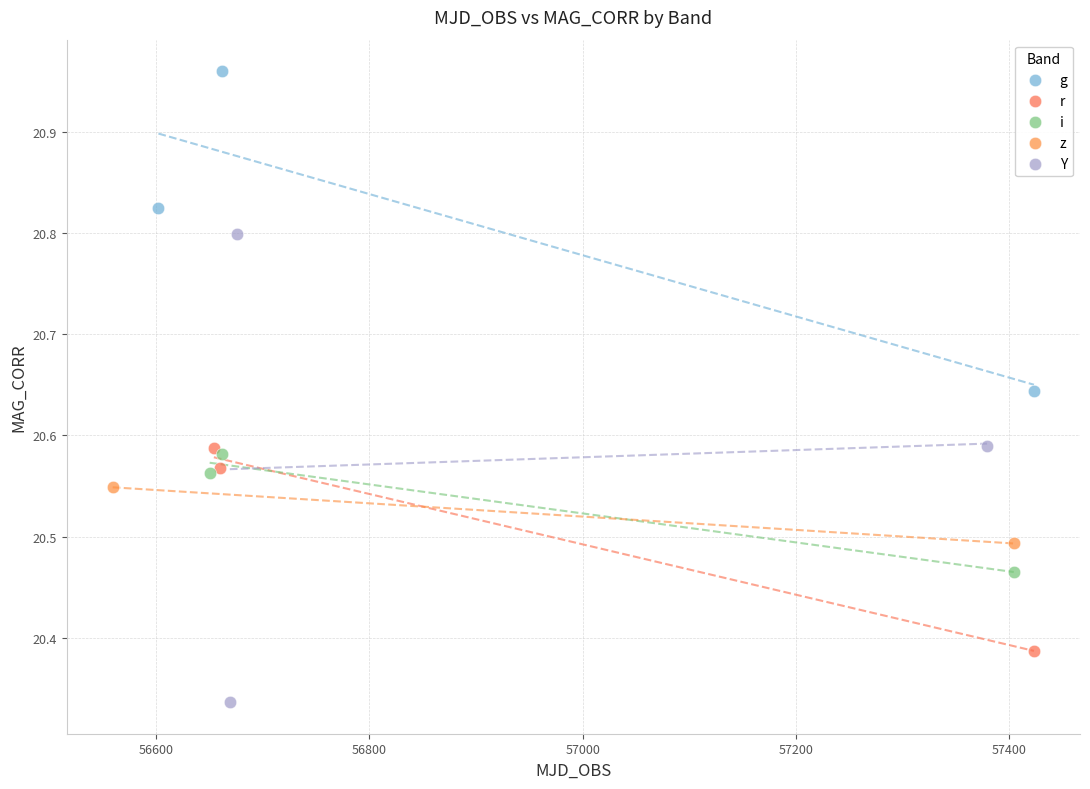

Which series reaches the minimum Y coordinate?

Y